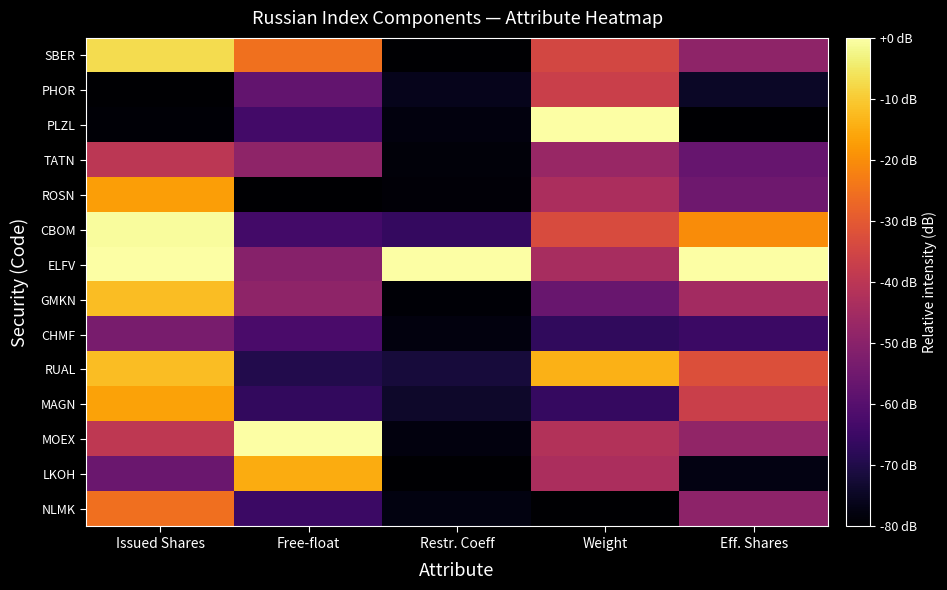

At Issued Shares, list the series in order from largest to smallest.

ELFV, CBOM, SBER, GMKN, RUAL, MAGN, ROSN, NLMK, MOEX, TATN, CHMF, LKOH, PLZL, PHOR